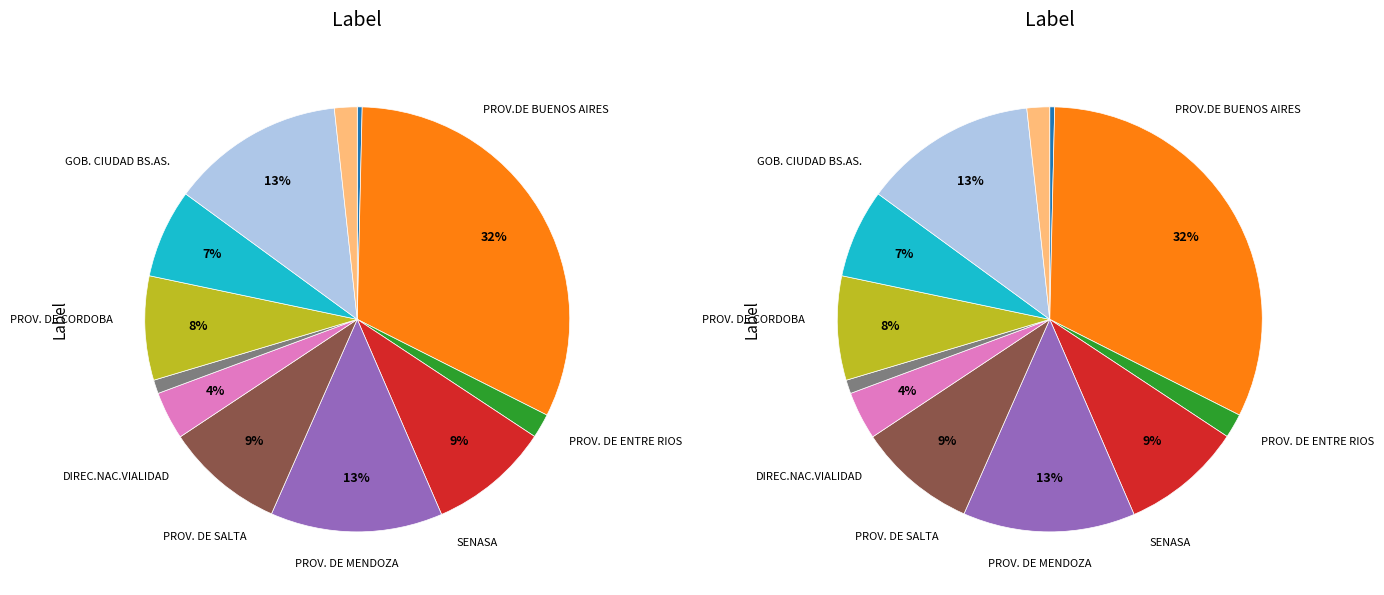

What is the largest slice in the pie chart?

PROV.DE BUENOS AIRES